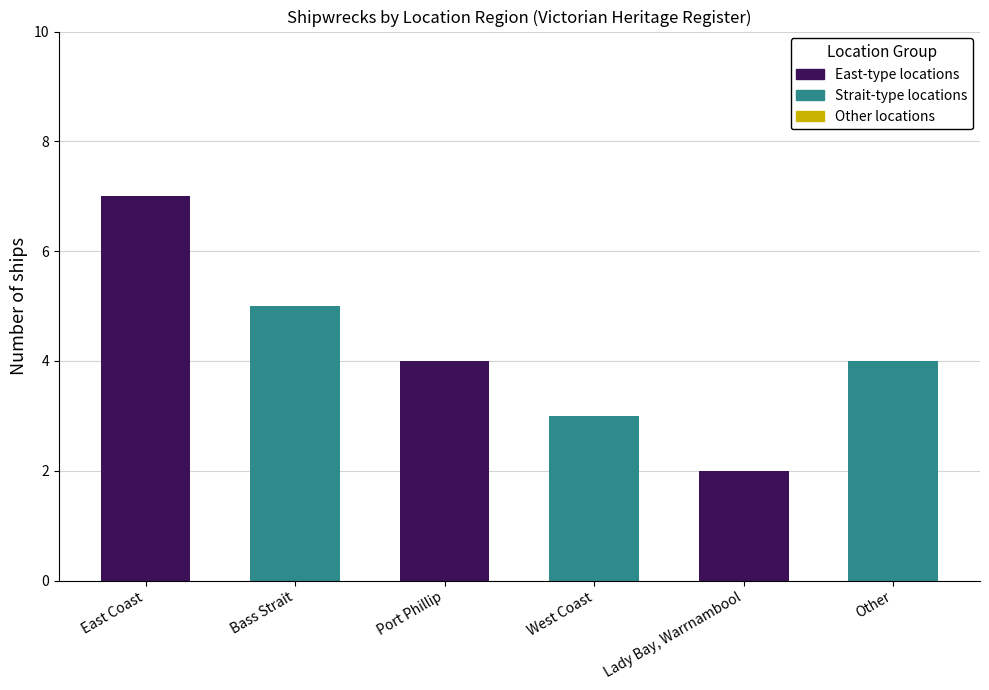

Where does the East-type locations series first go above 4?

East Coast